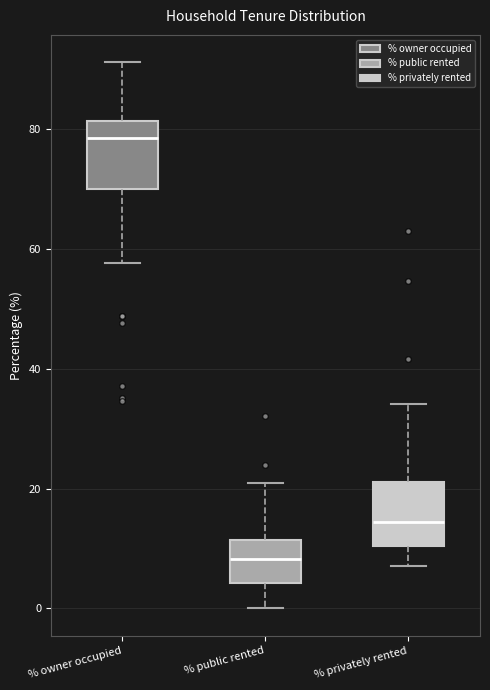

Where does the median line of the box for % public rented sit on the y-axis? The values are not printed on the chart, so give them approximately, as read against the axis.

8